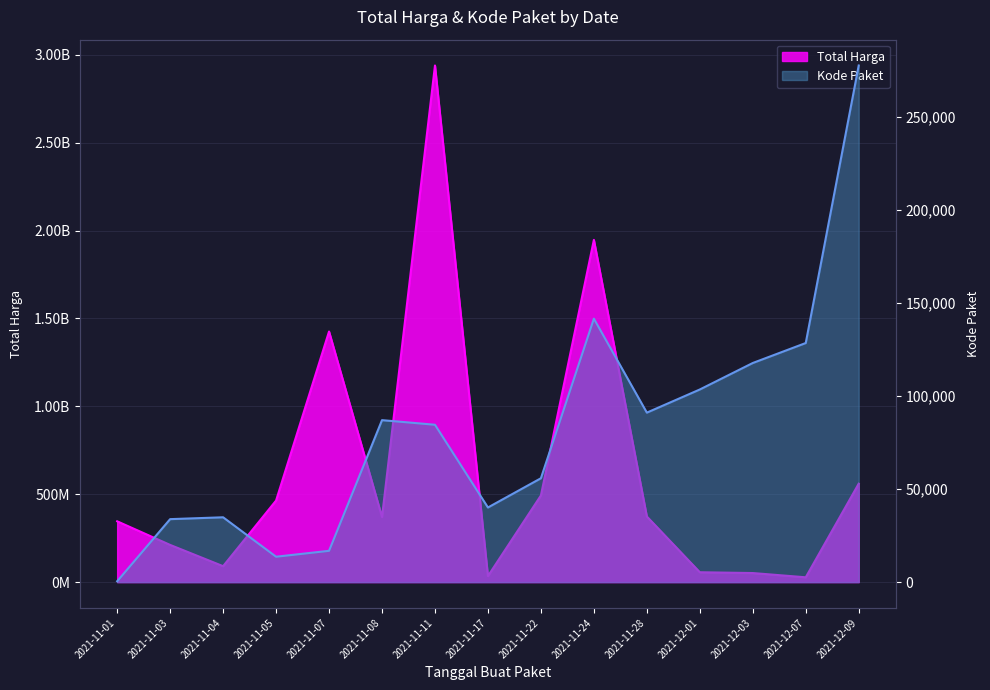

List the series in order of their peak value, highest first.

Total Harga, Kode Paket